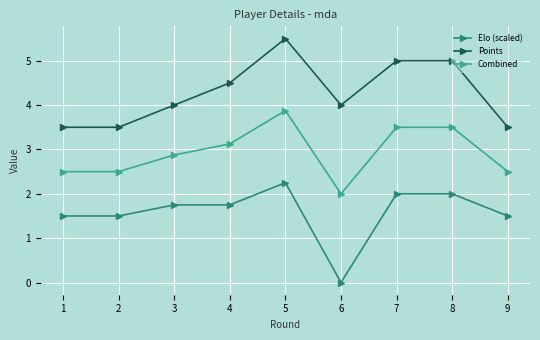

At how many categories does at least one series exceed 1?

9